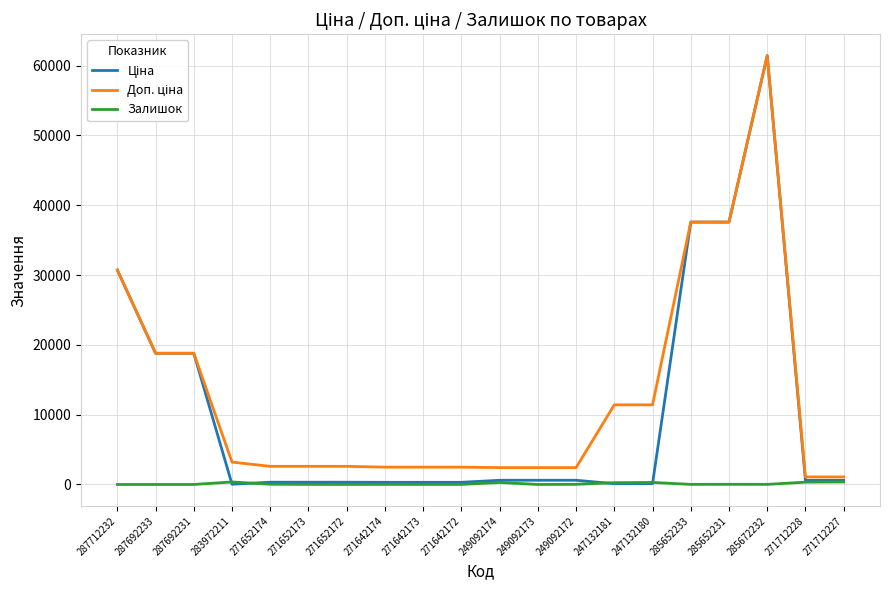

True or false: Залишок has a value of 21.0 at 249092172.

True